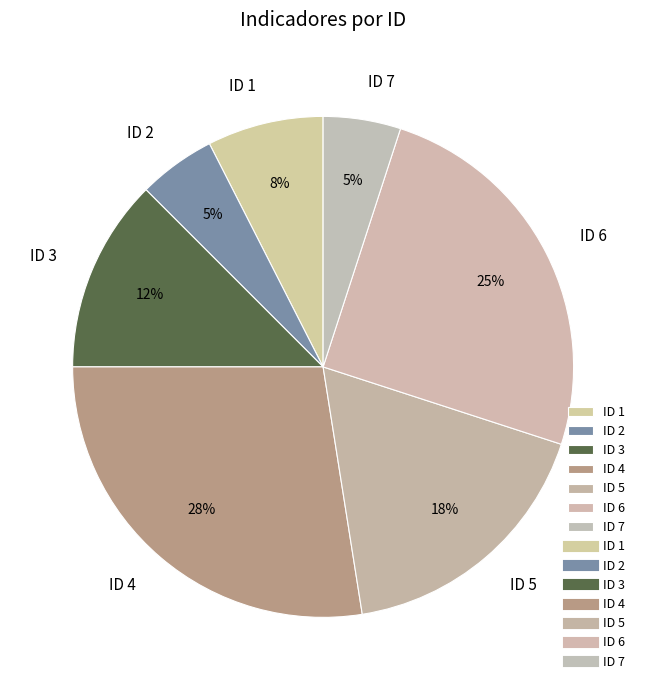

To the nearest percent, what portion does ID 6 represent?

25%